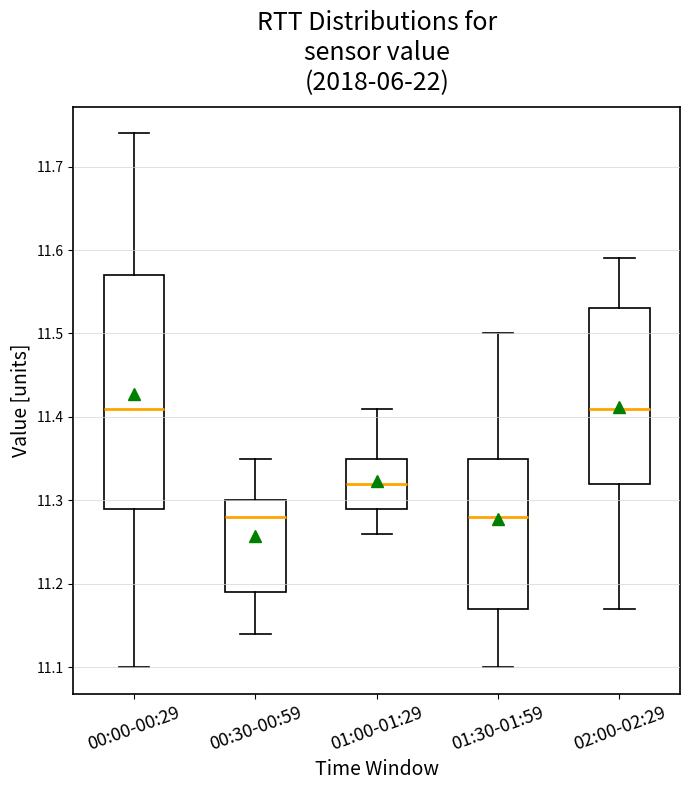

Reading left to right, transcribe this box plot: for each box, give where its median line is, the range the box spans, and where its two whiskers end, as read against the y-axis. The values are not printed on the chart, so give them approximately, as read against the axis.

00:00-00:29: median 11.41, box 11.29 to 11.57, whiskers 11.10 to 11.74
00:30-00:59: median 11.28, box 11.19 to 11.30, whiskers 11.14 to 11.35
01:00-01:29: median 11.32, box 11.29 to 11.35, whiskers 11.26 to 11.41
01:30-01:59: median 11.28, box 11.17 to 11.35, whiskers 11.10 to 11.50
02:00-02:29: median 11.41, box 11.32 to 11.53, whiskers 11.17 to 11.59